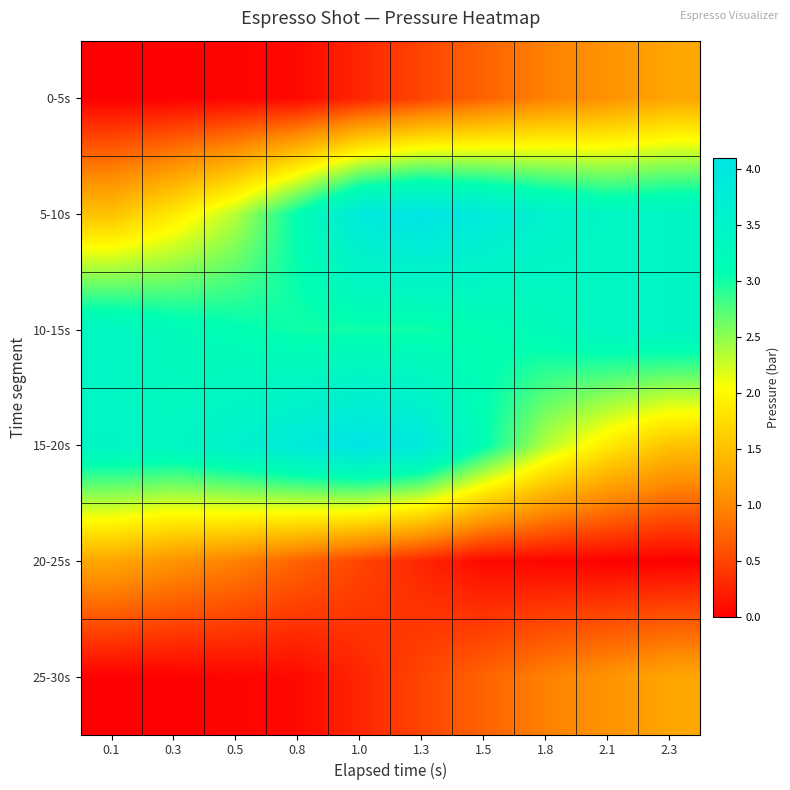

Which category has the highest value across all series?

1.3